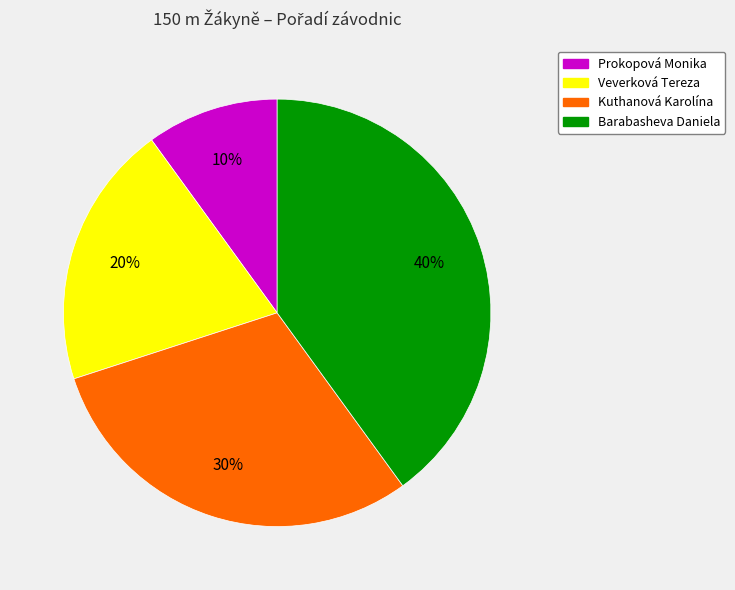

To the nearest percent, what is the difference between the Barabasheva Daniela and Veverková Tereza slice percentages?

20%